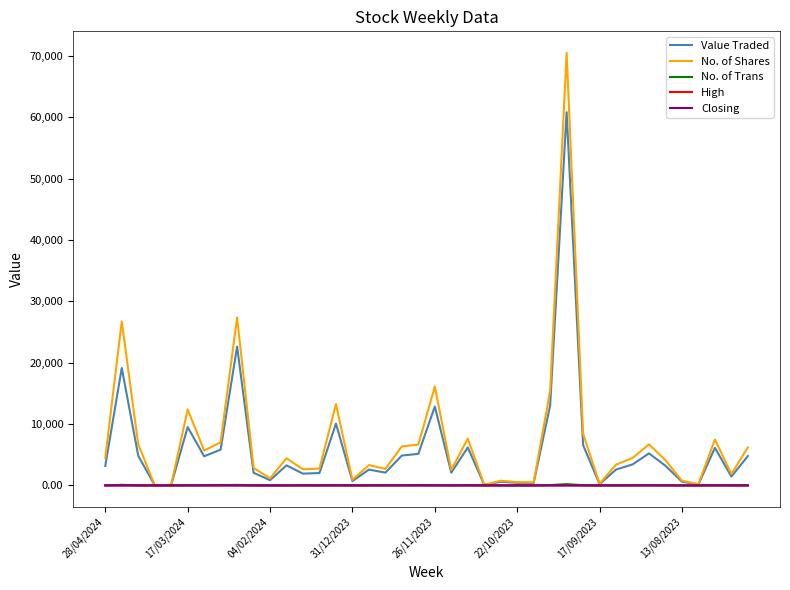

Is this an area chart (filled region under the line)?

No